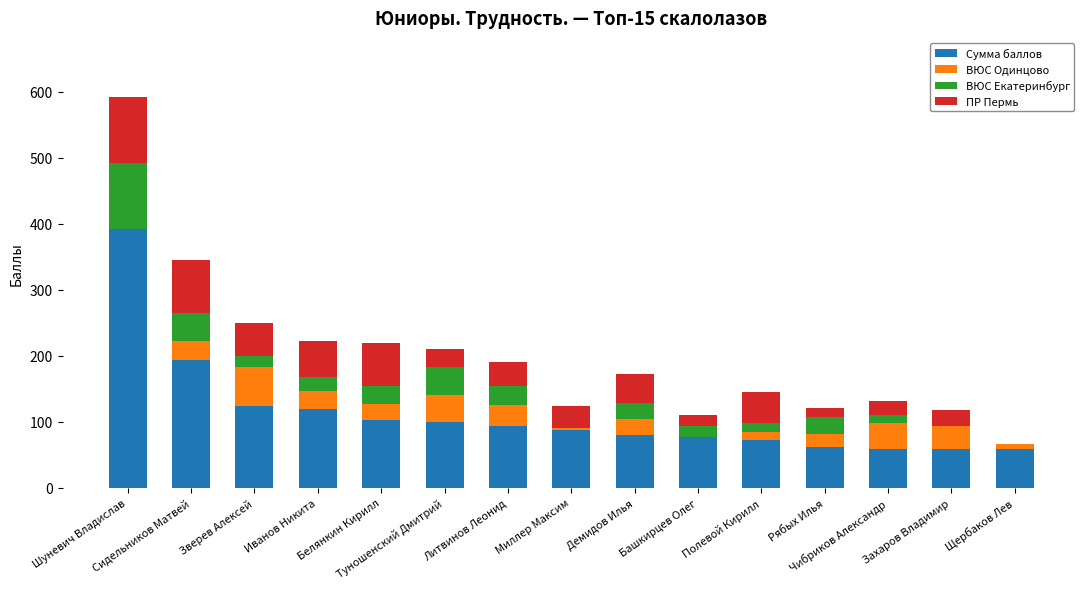

What is the sum of all Сумма баллов values?

1683.6